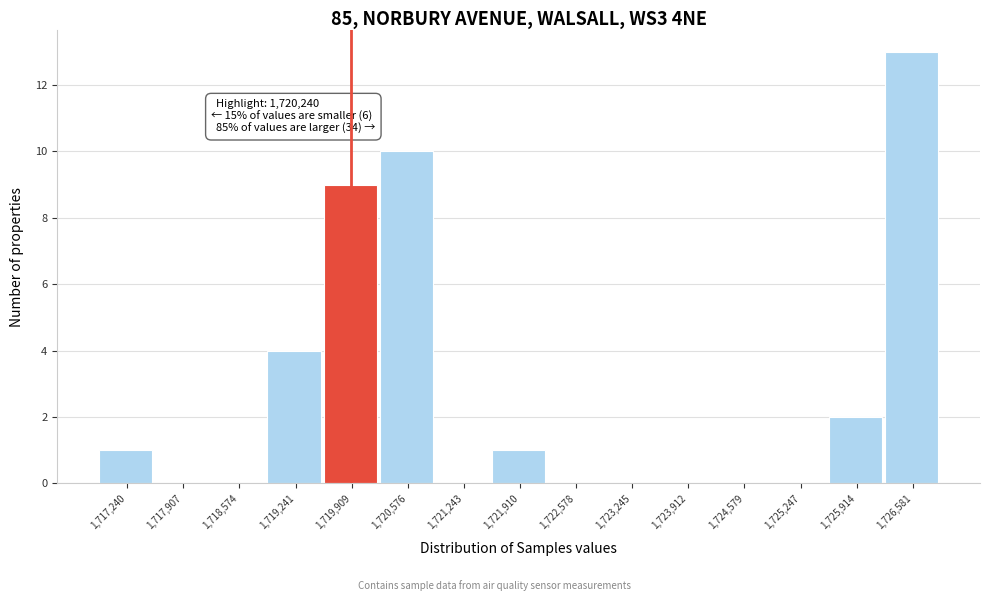

Reading left to right, extract all data points from this chart.

1,717,240=1	1,717,907=0	1,718,574=0	1,719,241=4	1,719,909=9	1,720,576=10	1,721,243=0	1,721,910=1	1,722,578=0	1,723,245=0	1,723,912=0	1,724,579=0	1,725,247=0	1,725,914=2	1,726,581=13